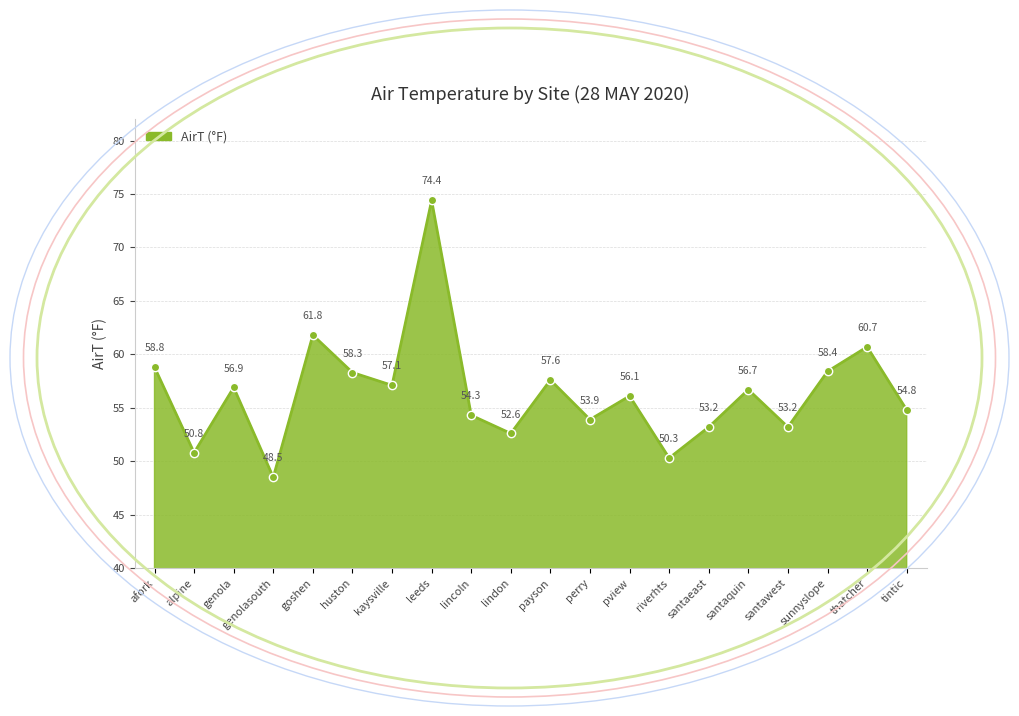

The value at perry is 53.9. True or false?

True